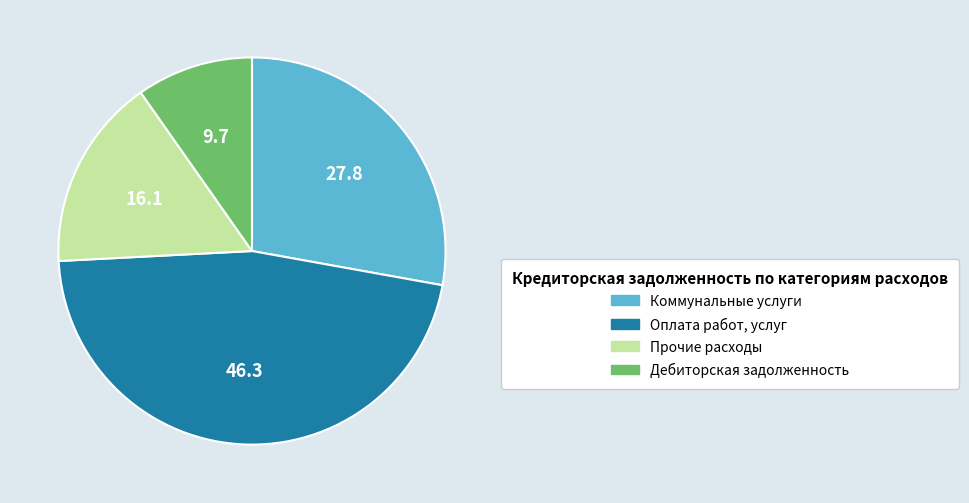

Is the sum of Дебиторская задолженность and Коммунальные услуги greater than half?

No